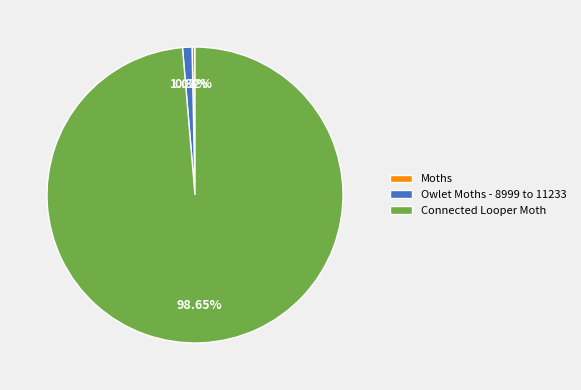

Approximately how many times larger is the value at Connected Looper Moth compared to Moths?

308.7